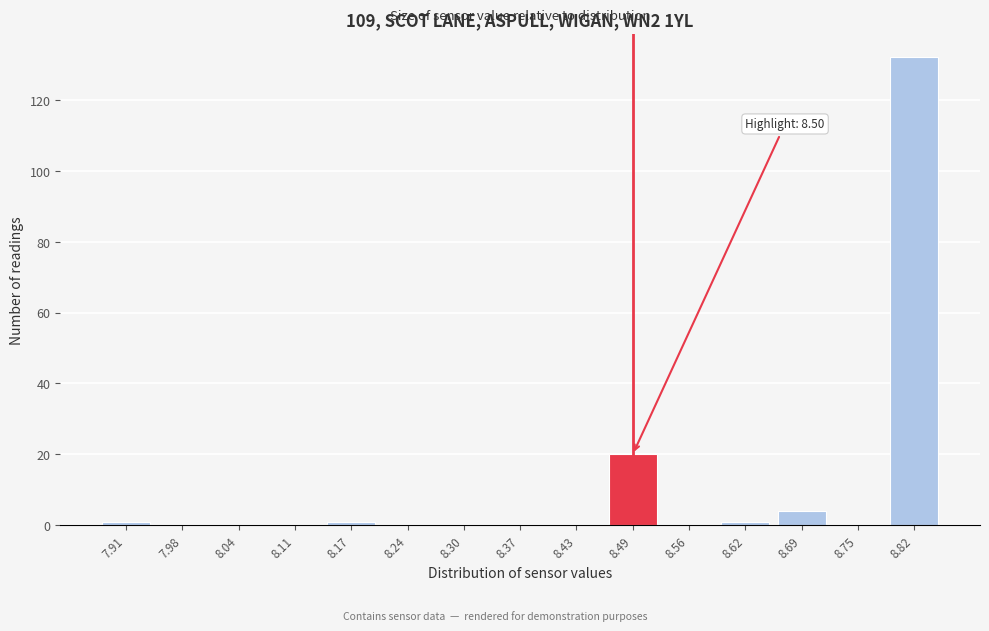

Reading left to right, extract all data points from this chart.

7.91=1	7.98=0	8.04=0	8.11=0	8.17=1	8.24=0	8.30=0	8.37=0	8.43=0	8.49=20	8.56=0	8.62=1	8.69=4	8.75=0	8.82=132